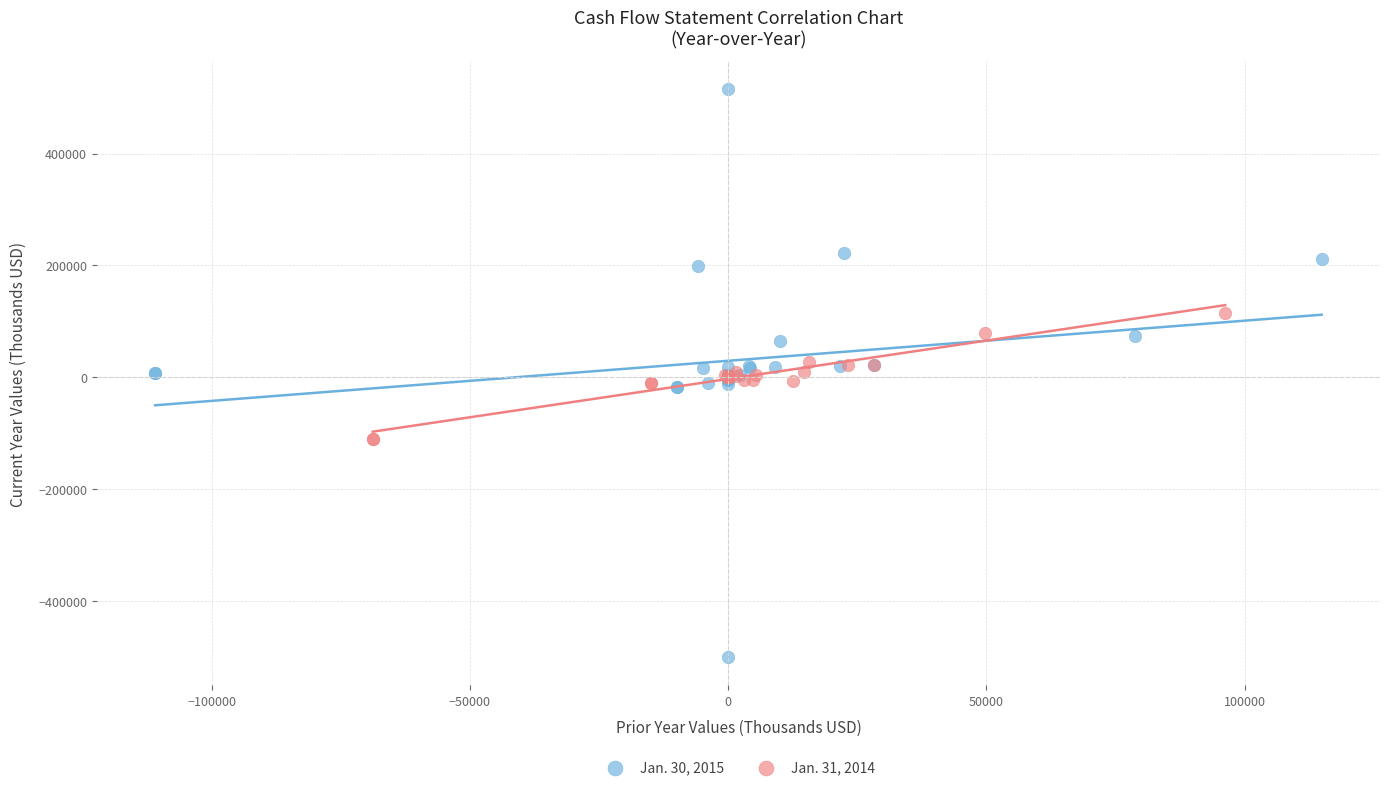

Which series contains the lowest Y value?

Jan. 30, 2015